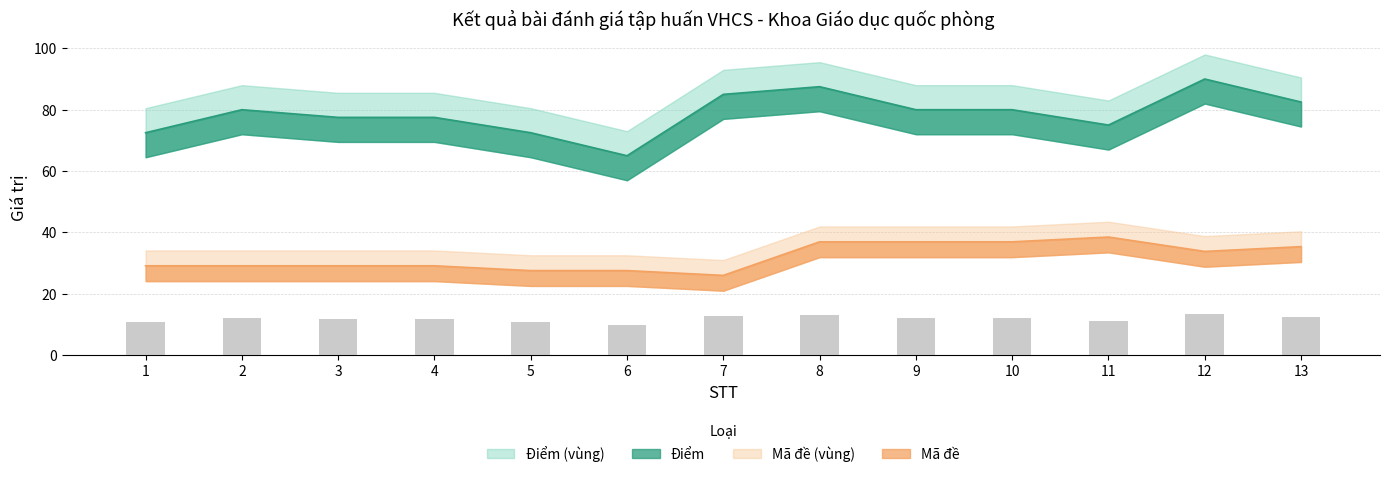

Is it true that Điểm equals 82.5 at 13?

True